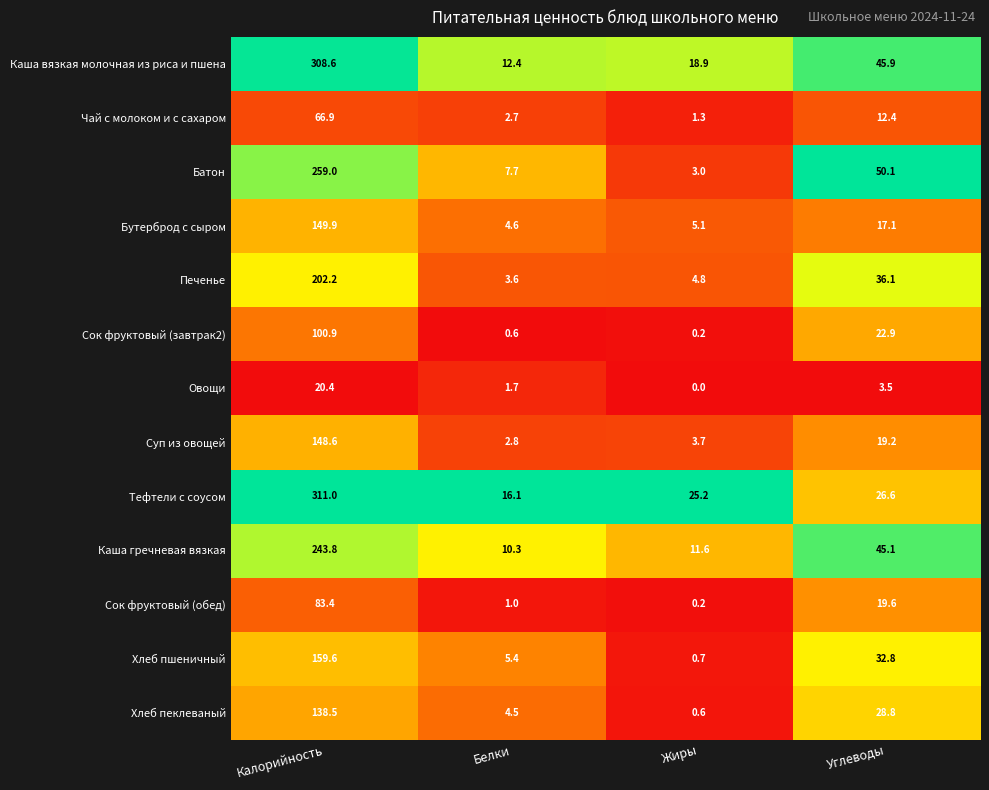

At which label does Батон reach its minimum?

Жиры